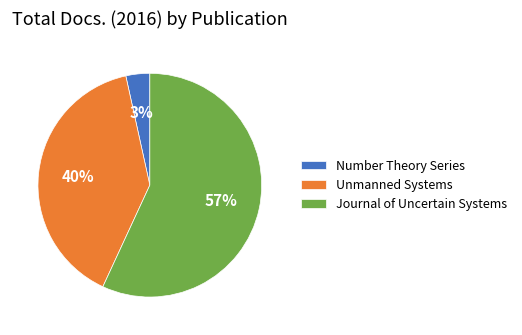

To the nearest percent, what is the average slice percentage?

33%